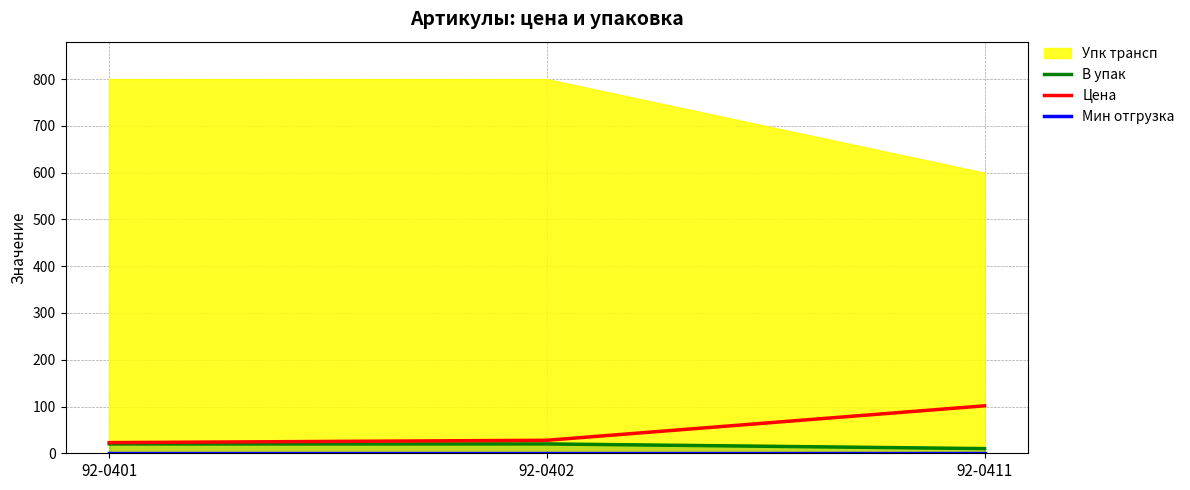

Where is Цена nearest to the value 62?

92-0402